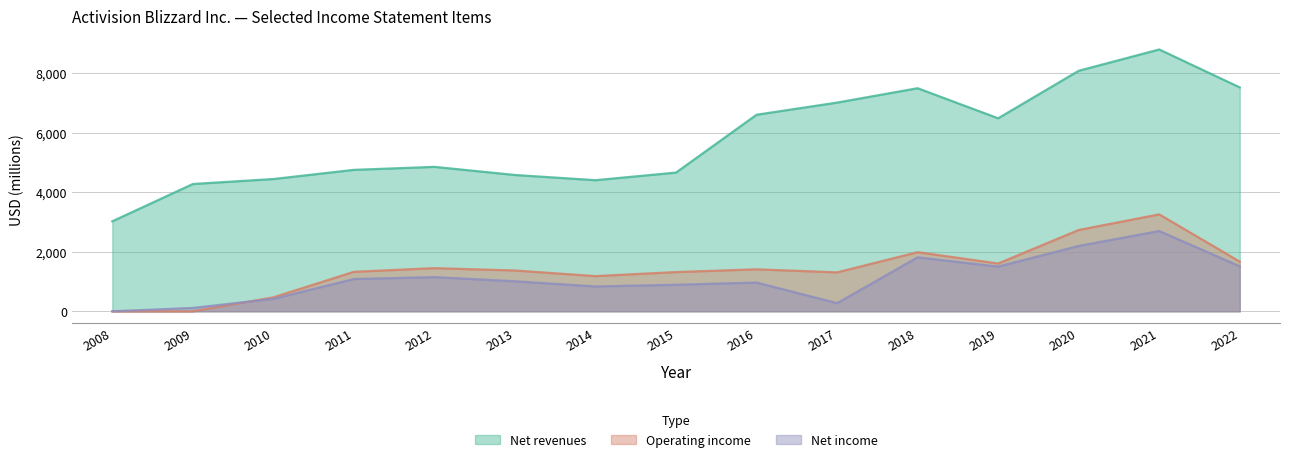

What is the lowest value of the Net revenues series?

3026